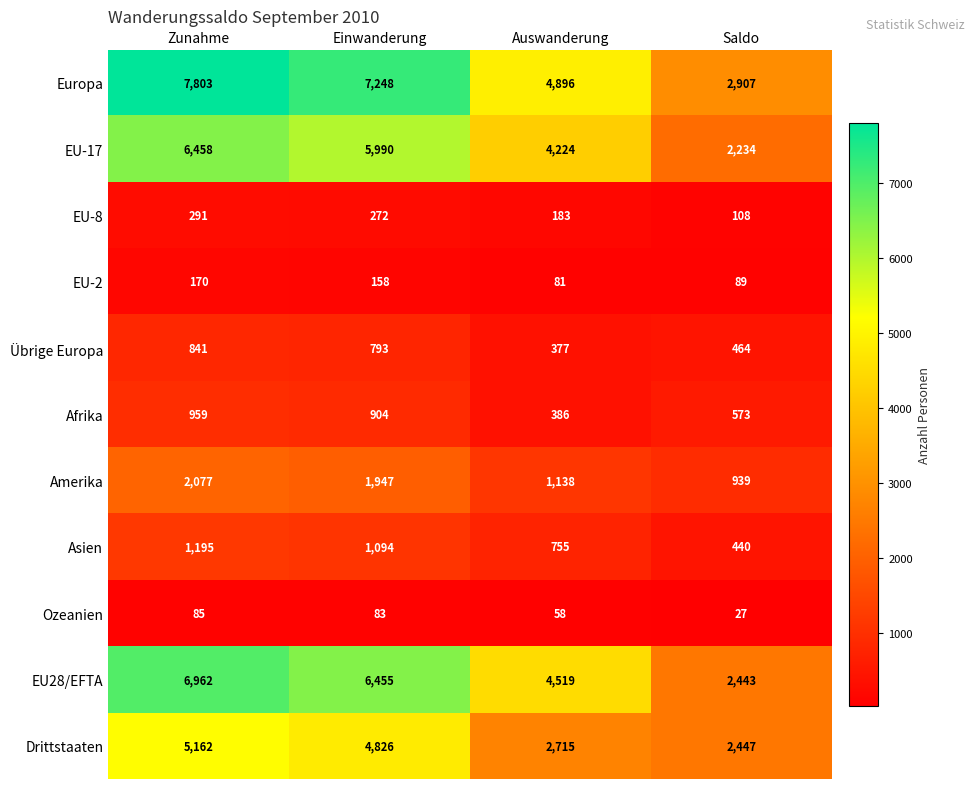

What is the sum of all Asien values?

3484